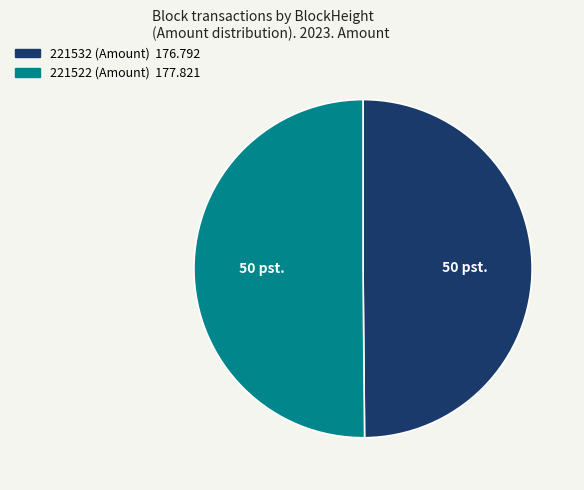

How many segments does this pie chart have?

2